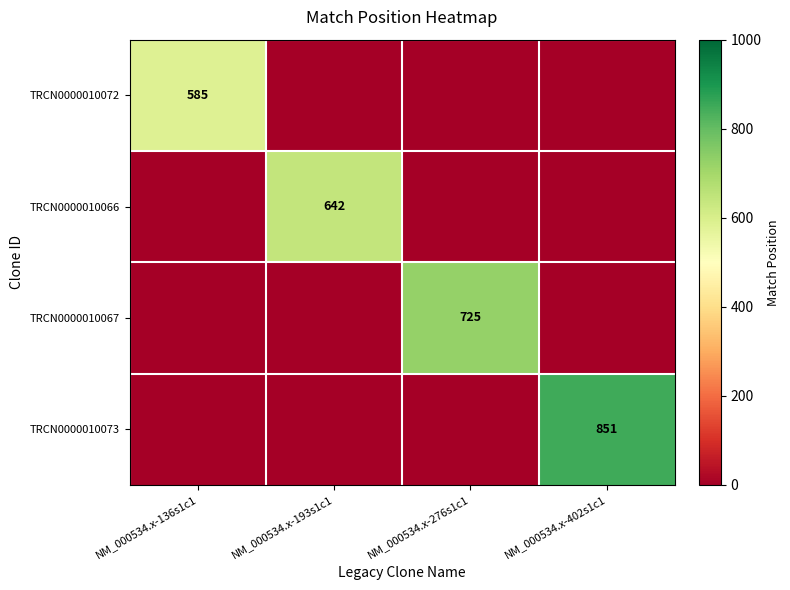

Is it true that TRCN0000010067 equals 1065 at NM_000534.x-276s1c1?

False